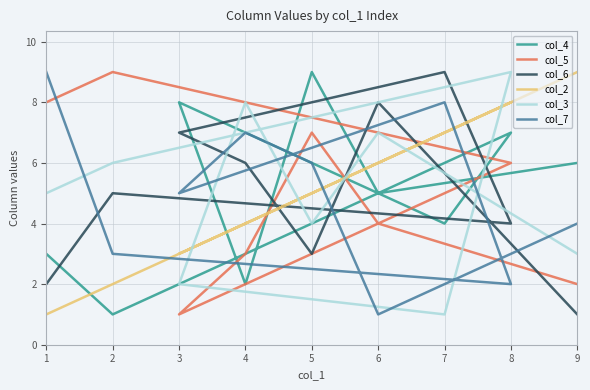

What is the difference between the maximum and minimum values in the col_5 series?

8